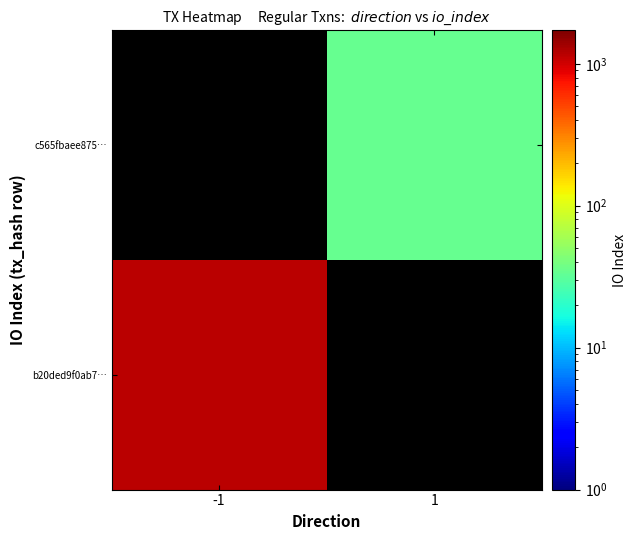

Between -1 and 1, which series saw the biggest shift?

b20ded9f0ab7…